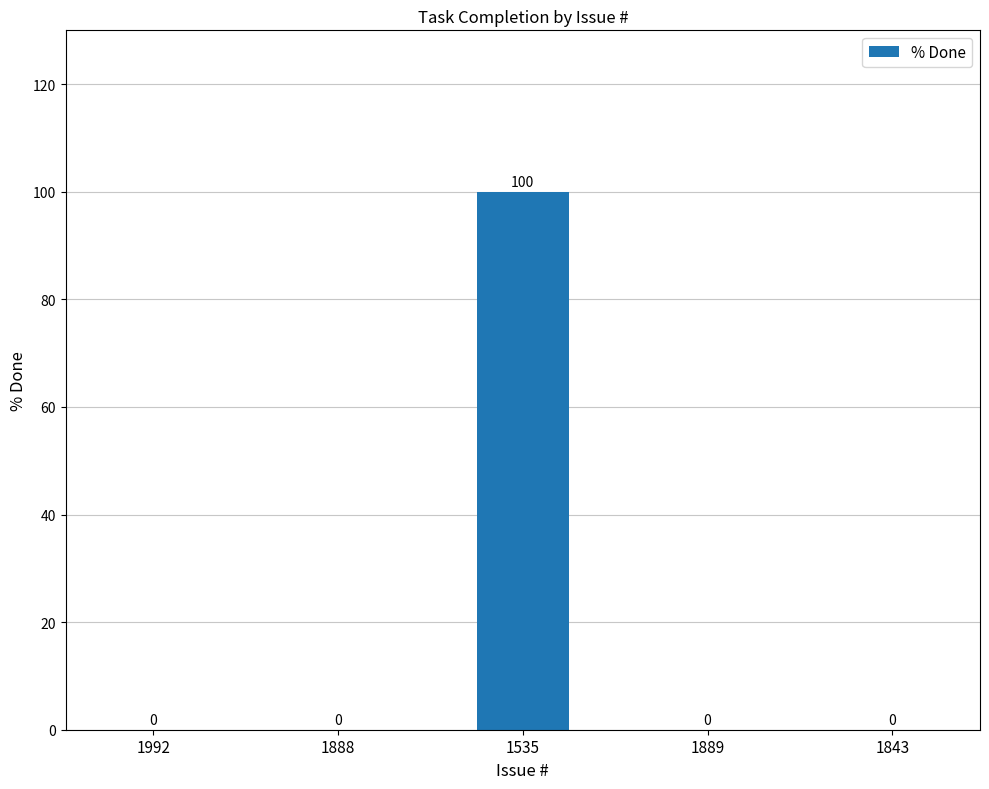

What is the change in value from 1888 to 1535?

+100